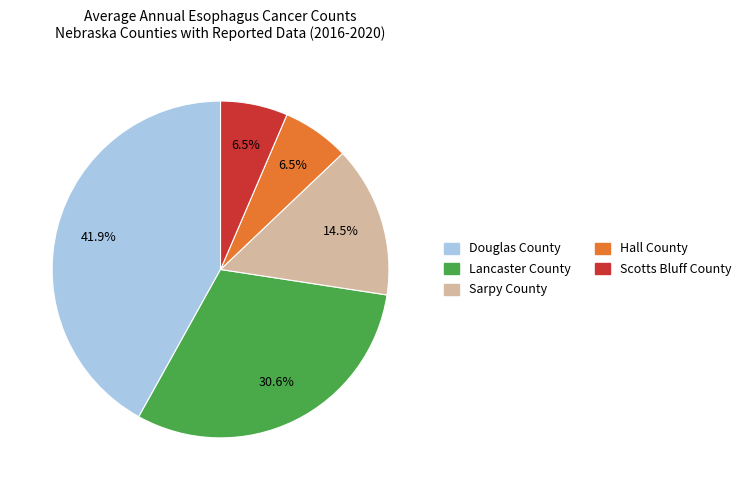

Between Hall County and Douglas County, which is larger?

Douglas County